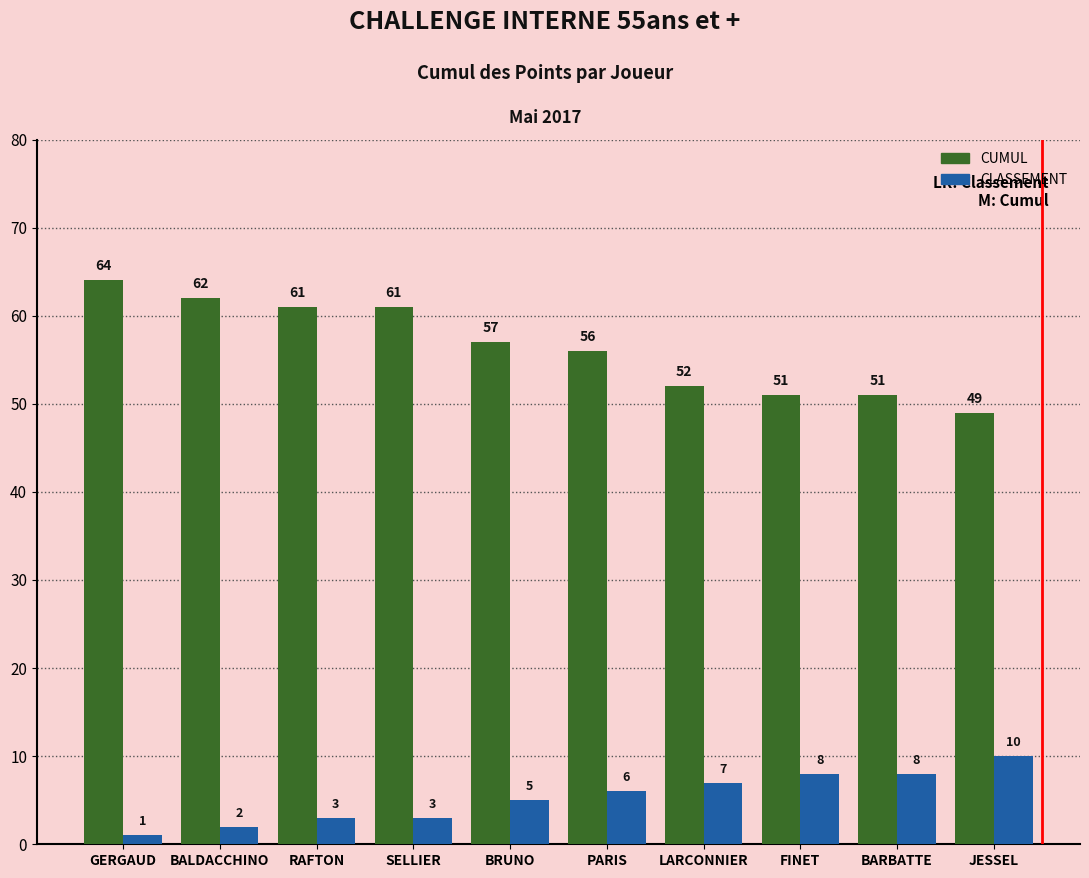

Which category has the highest value in the CLASSEMENT series?

JESSEL